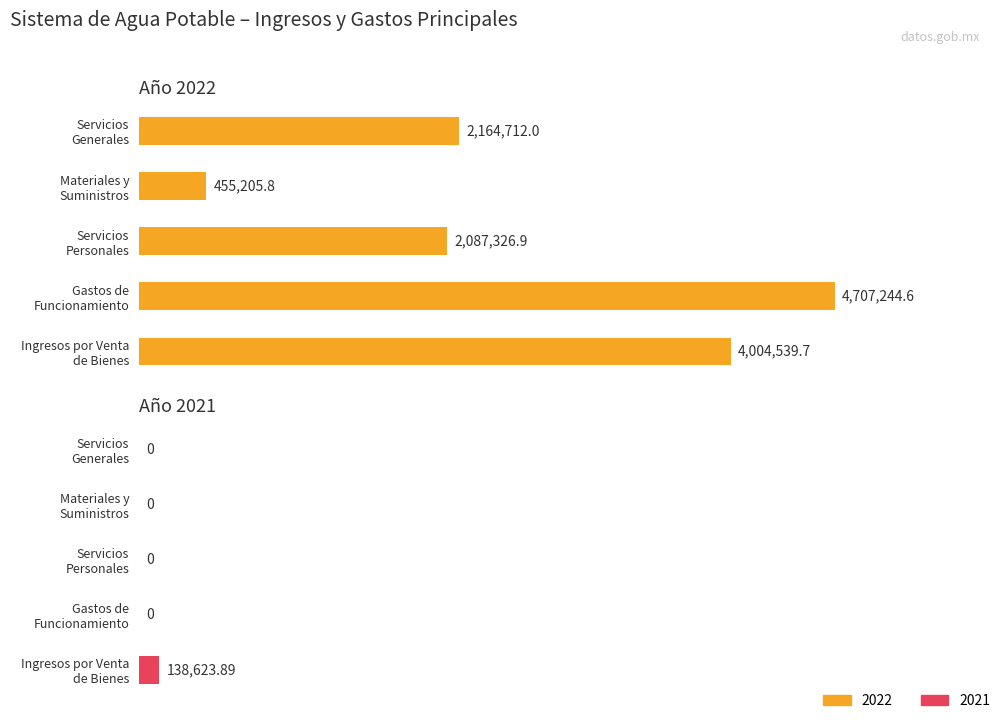

At how many categories does at least one series exceed 411472?

5